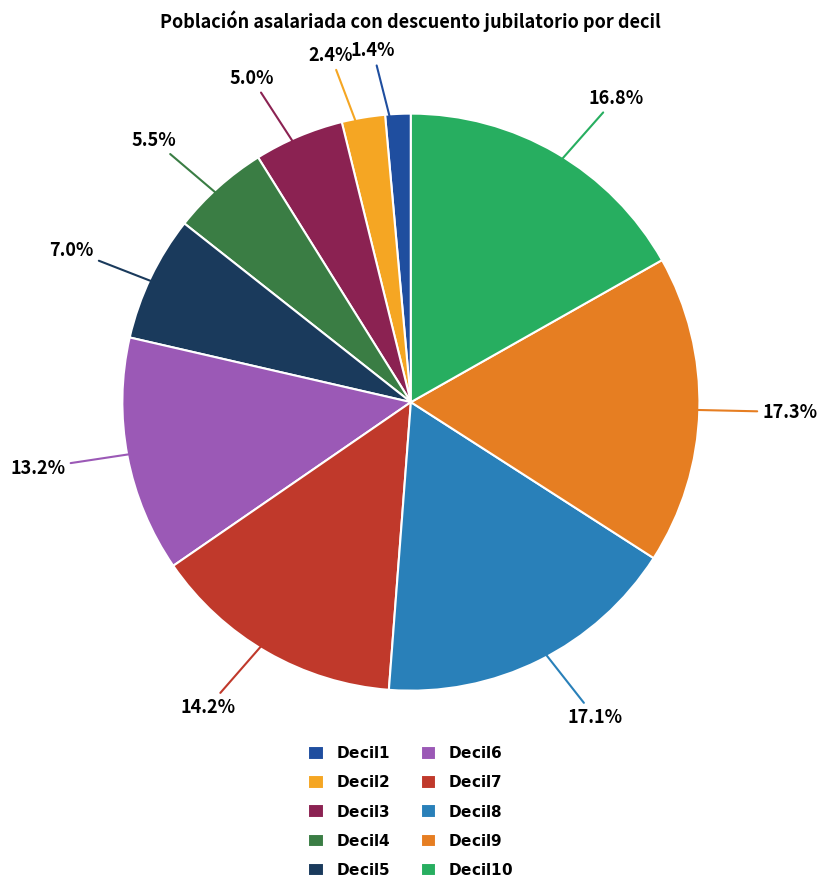

Is there a majority slice in this chart?

No